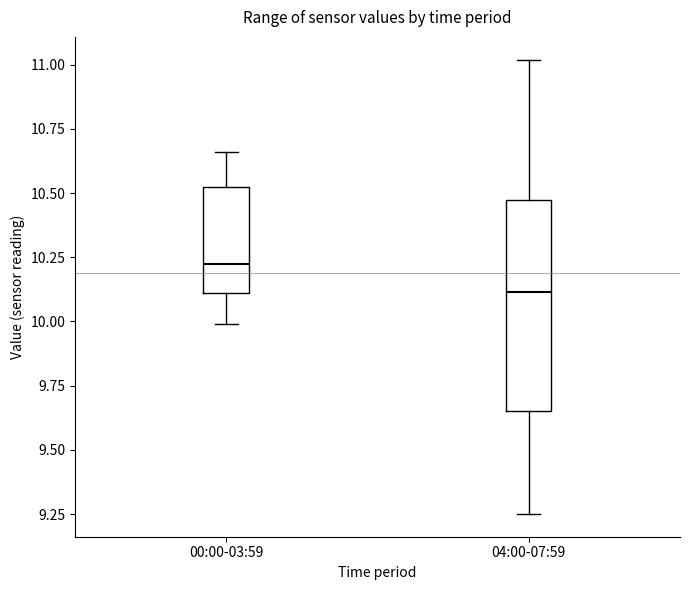

Reading left to right, transcribe this box plot: for each box, give where its median line is, the range the box spans, and where its two whiskers end, as read against the y-axis. The values are not printed on the chart, so give them approximately, as read against the axis.

00:00-03:59: median 10.25, box 10.10 to 10.55, whiskers 10.00 to 10.65
04:00-07:59: median 10.10, box 9.65 to 10.45, whiskers 9.25 to 11.00